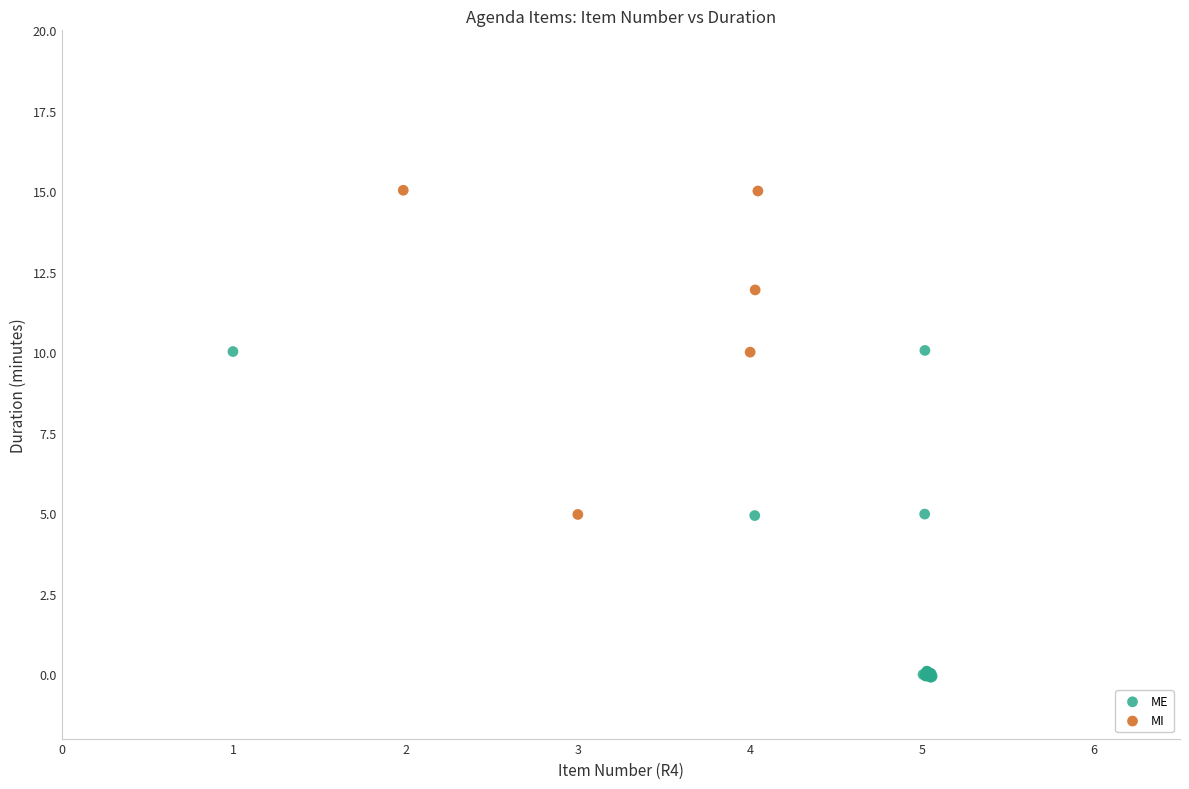

Which series reaches the maximum Y coordinate?

MI